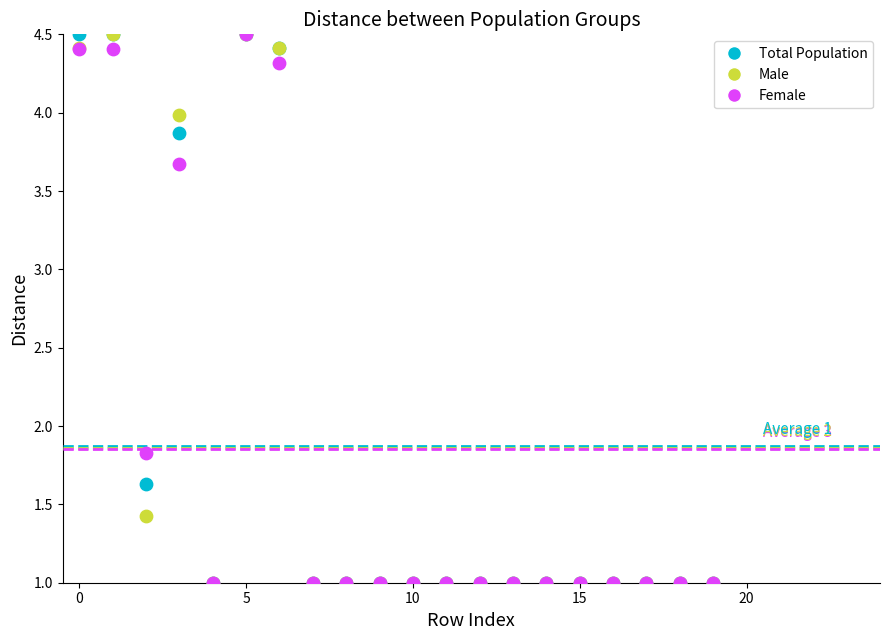

What are all the series names shown in the legend?

Total Population, Male, Female